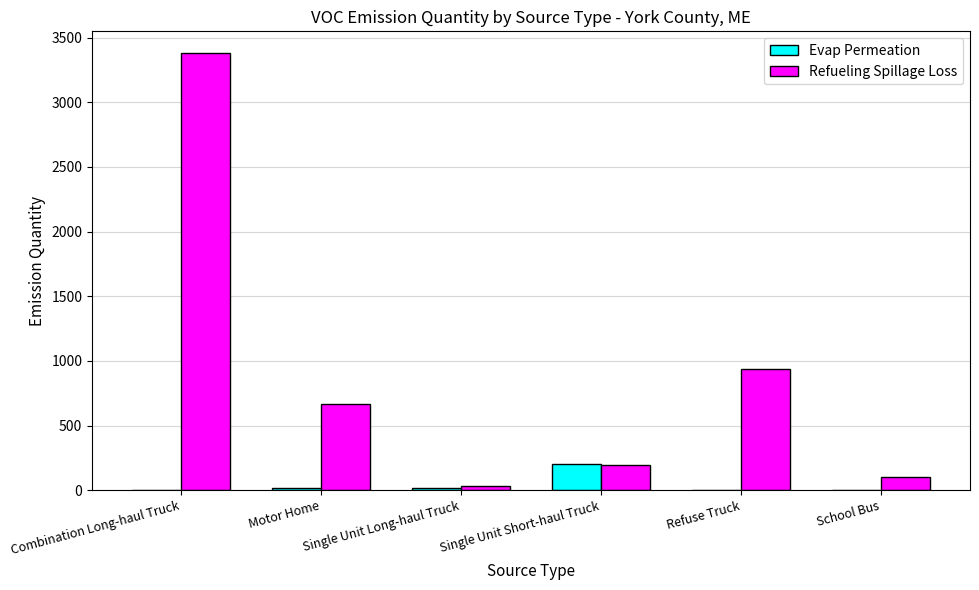

What is the sum of all Refueling Spillage Loss values?

5309.2